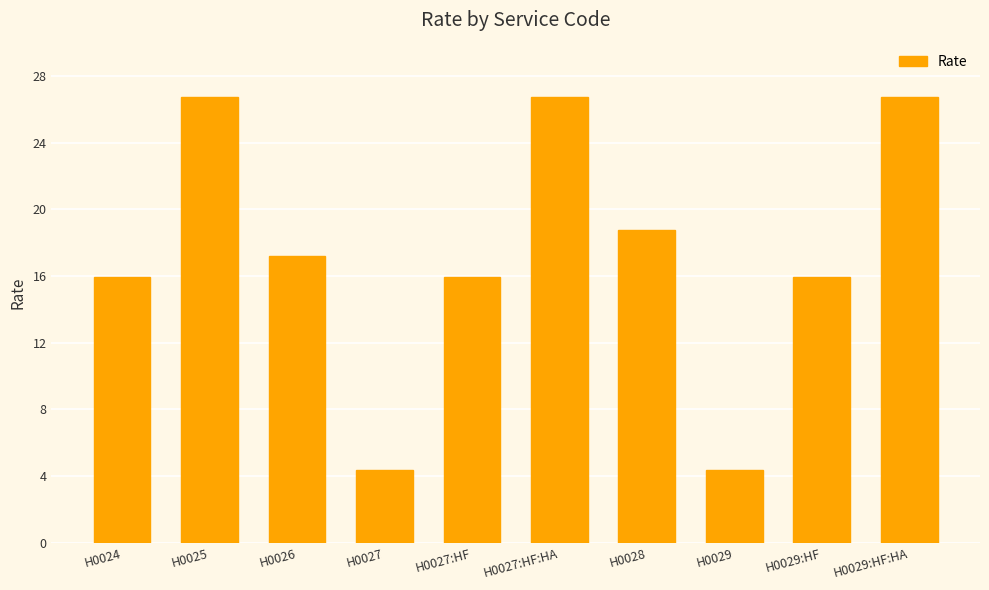

Is it true that the value at H0029:HF is 26.0?

False